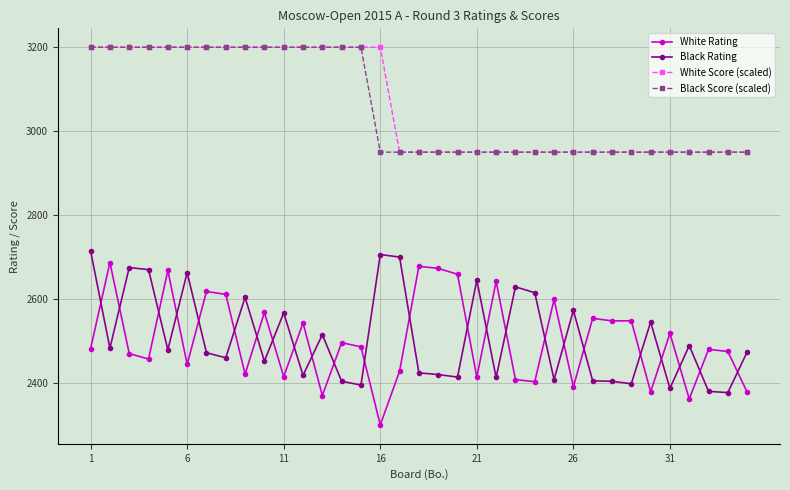

What is the value of the White Rating point at the 30th from the left?

2379